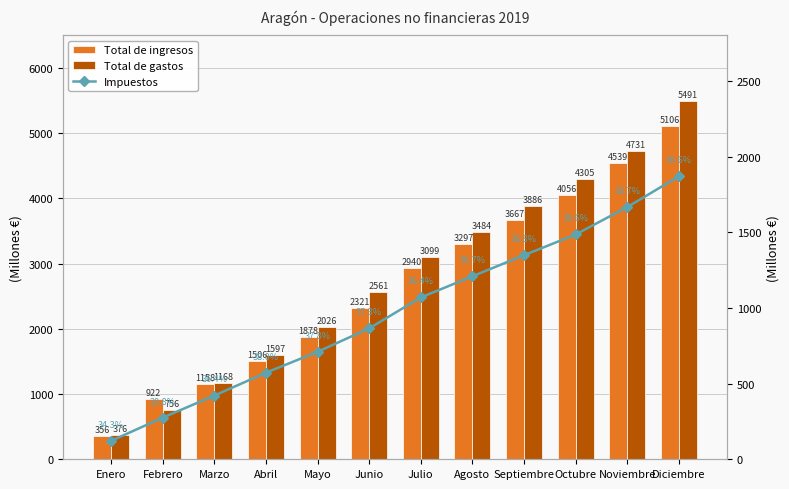

True or false: Impuestos has a value of 845 at Diciembre.

False